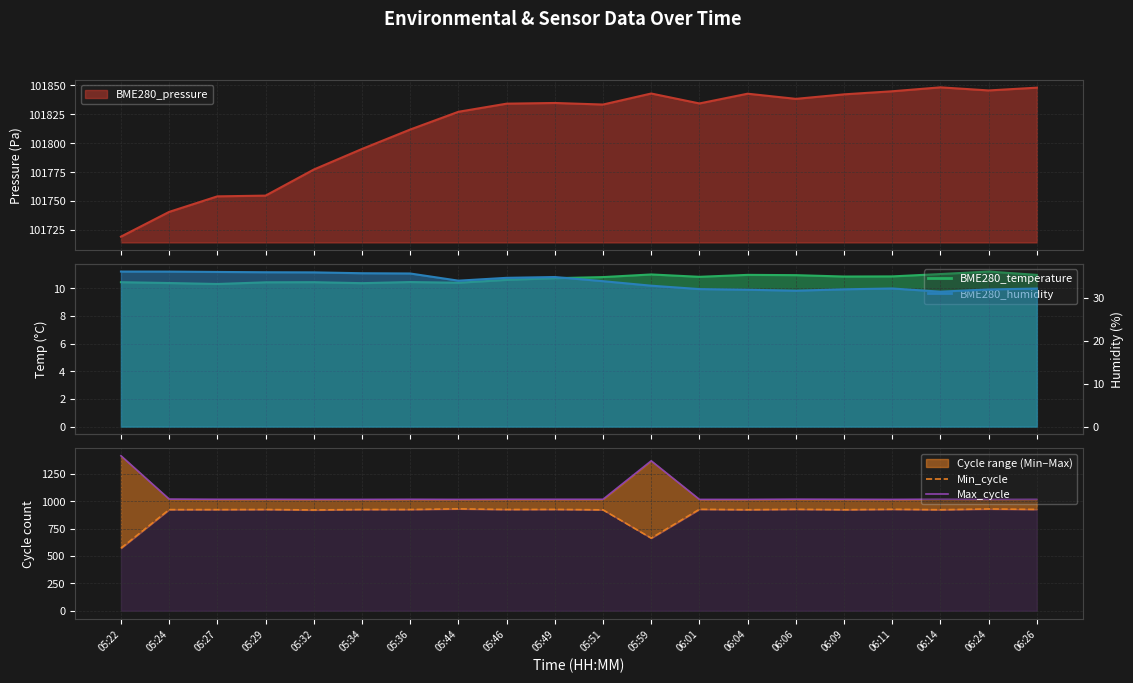

Where is Max_cycle nearest to the value 1215?

05:59